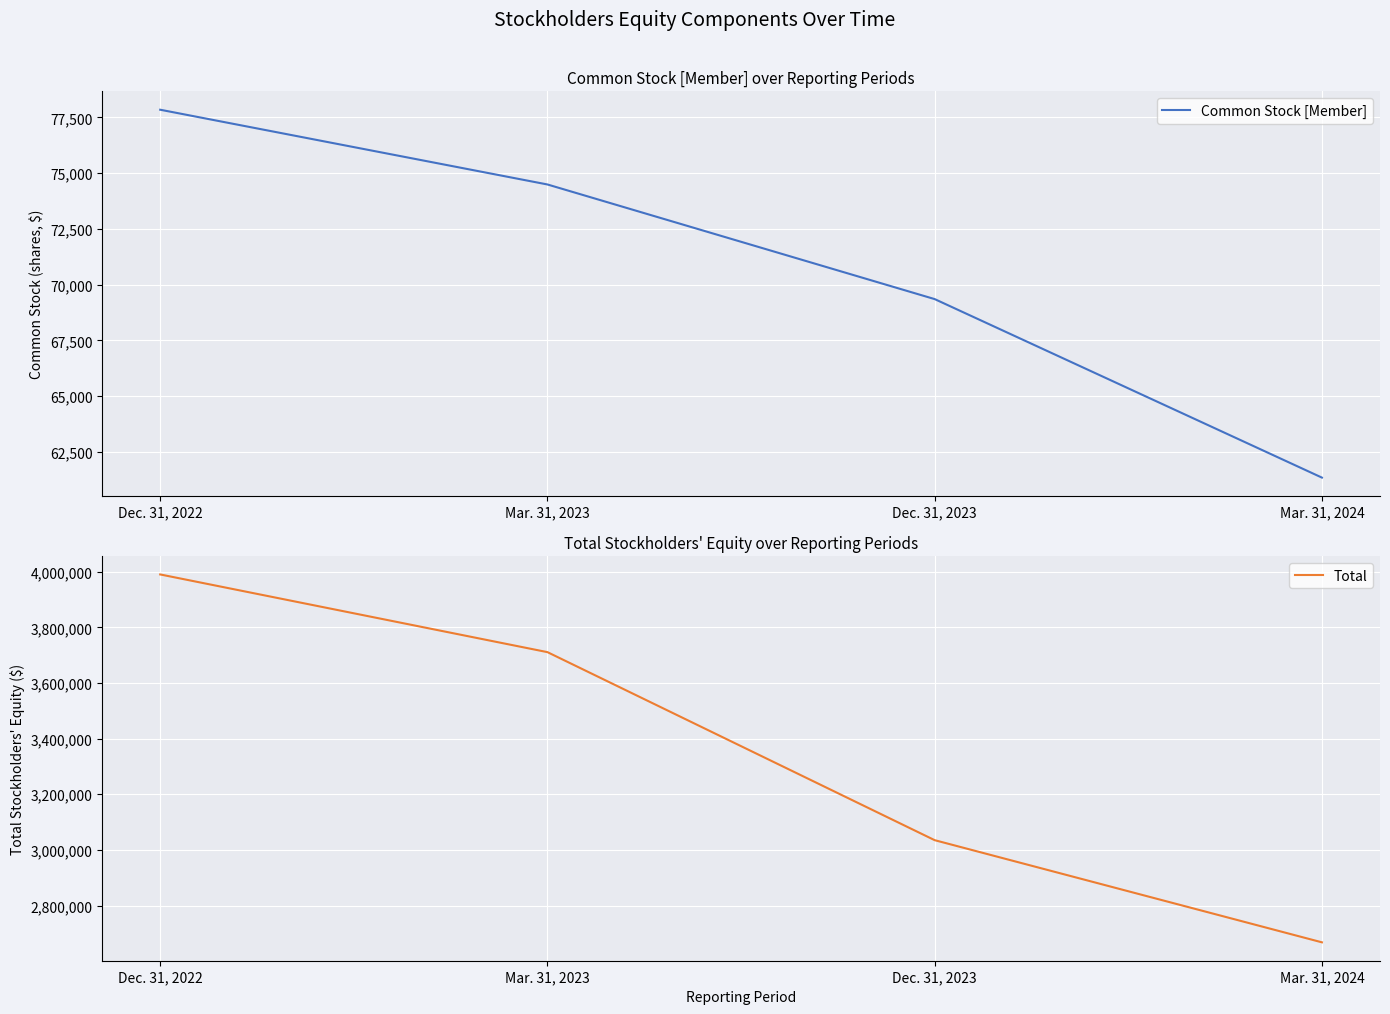

Rank the series by their average value, from lowest to highest.

Common Stock [Member], Total